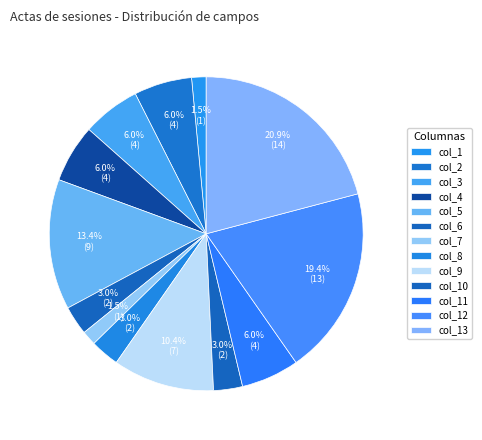

How many slices are in this pie chart?

13